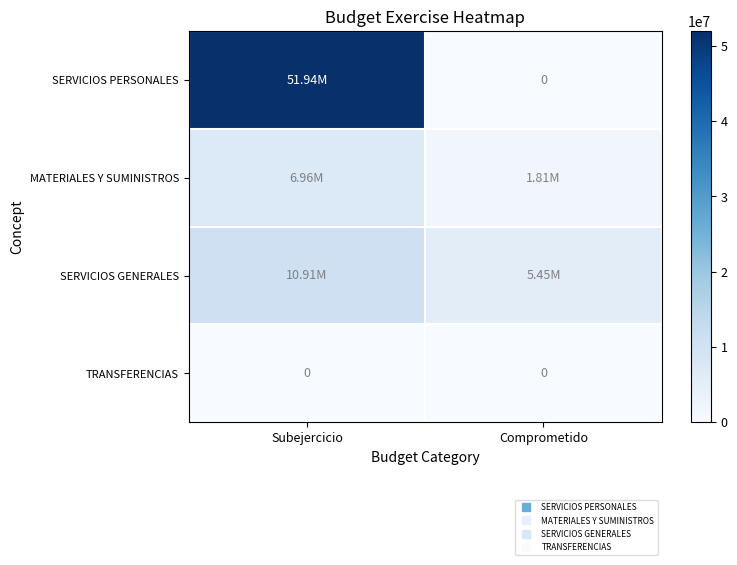

Is it true that MATERIALES Y SUMINISTROS equals 2704393.9 at Comprometido?

False